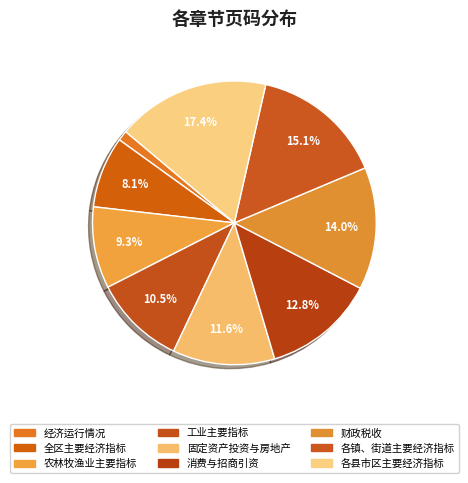

Which category has the biggest portion of the pie?

各县市区主要经济指标